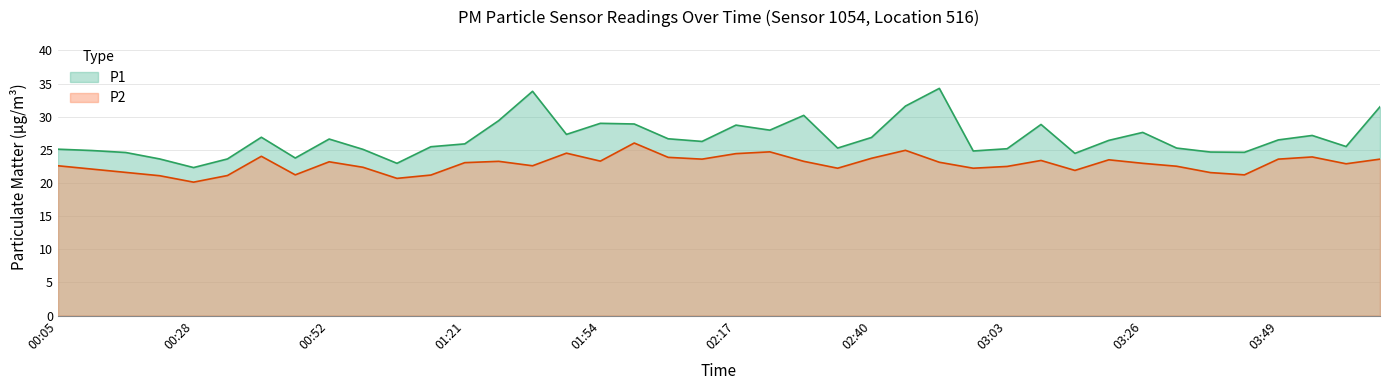

What is the difference between the P2 values at 03:43 and 02:11?

2.4